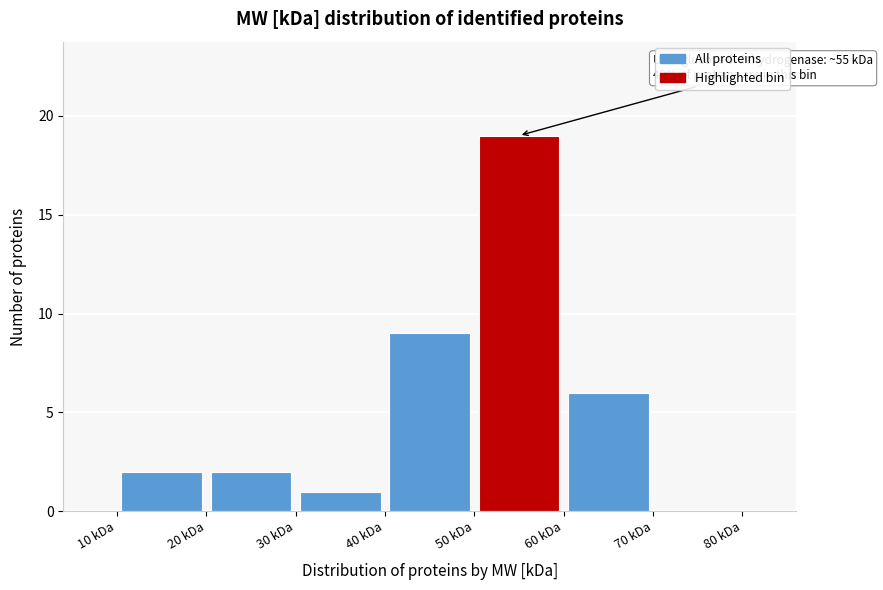

Over which range of the x-axis is the bar tallest?

50 to 60